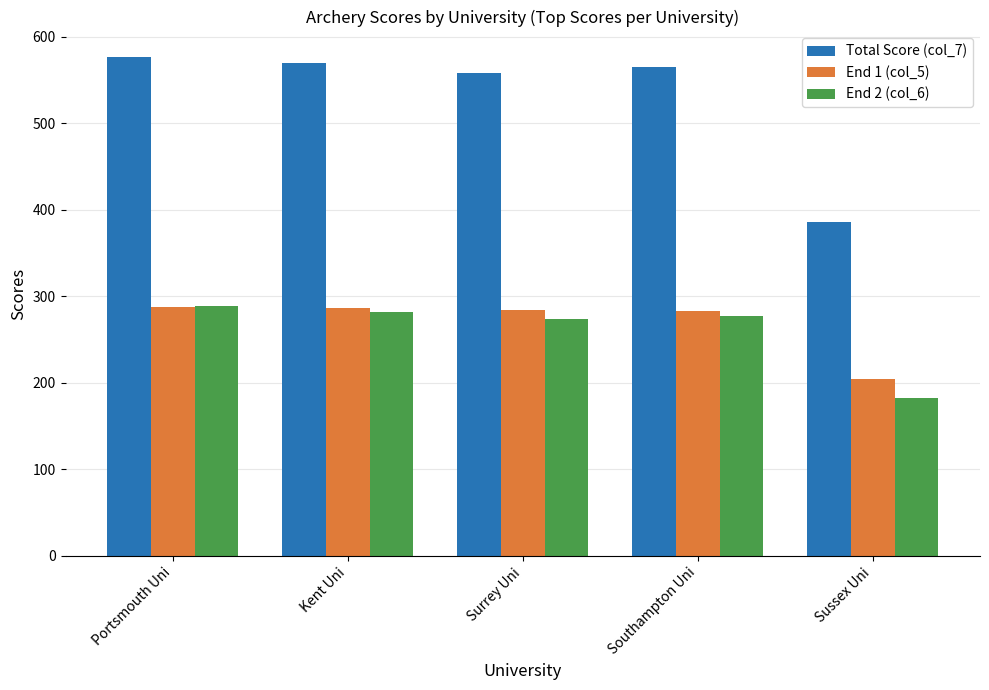

What is the value of the End 1 (col_5) bar at the 4th from the left?

283